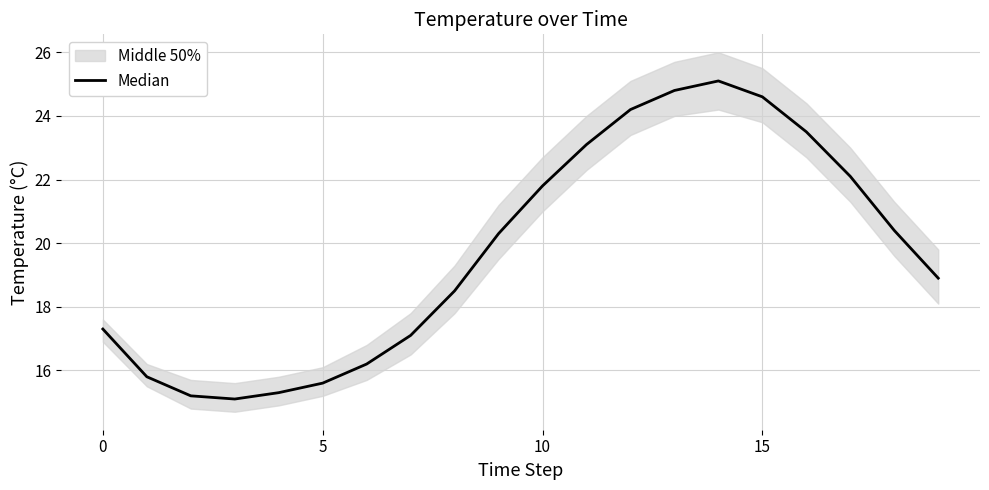

True or false: the data shows 23.1 at 11.

True